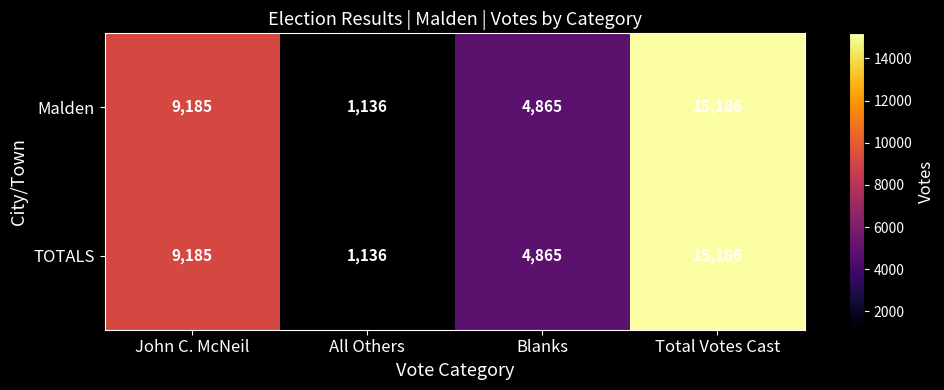

How many series are shown in this chart?

2